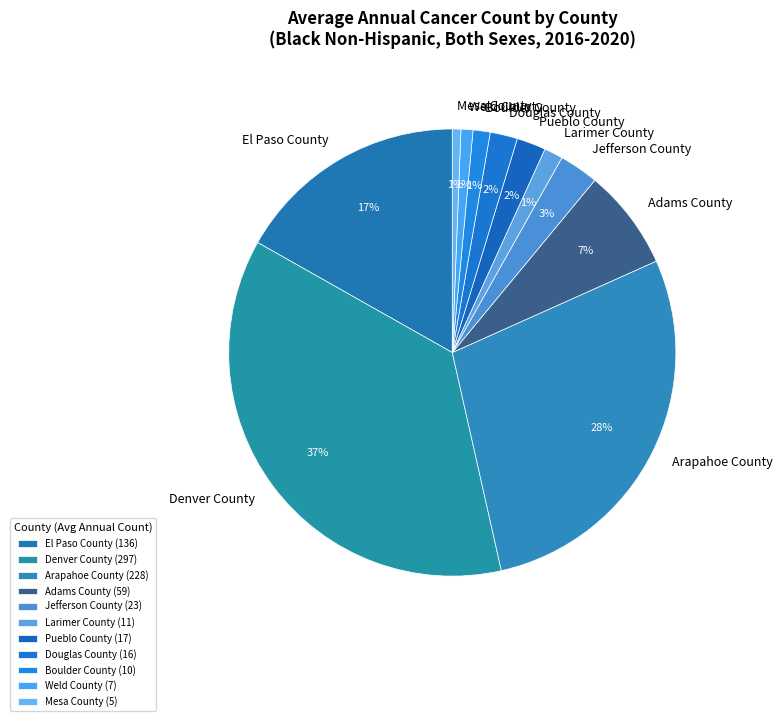

Do Douglas County and Mesa County together represent more than half of the pie?

No